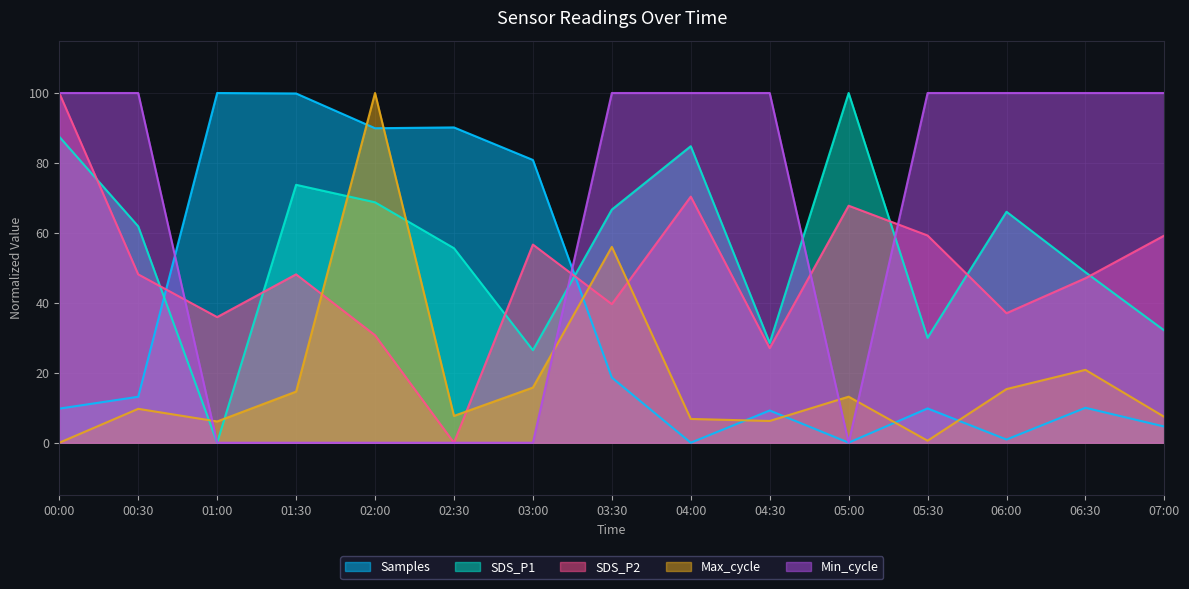

How many lines are shown in the chart?

5